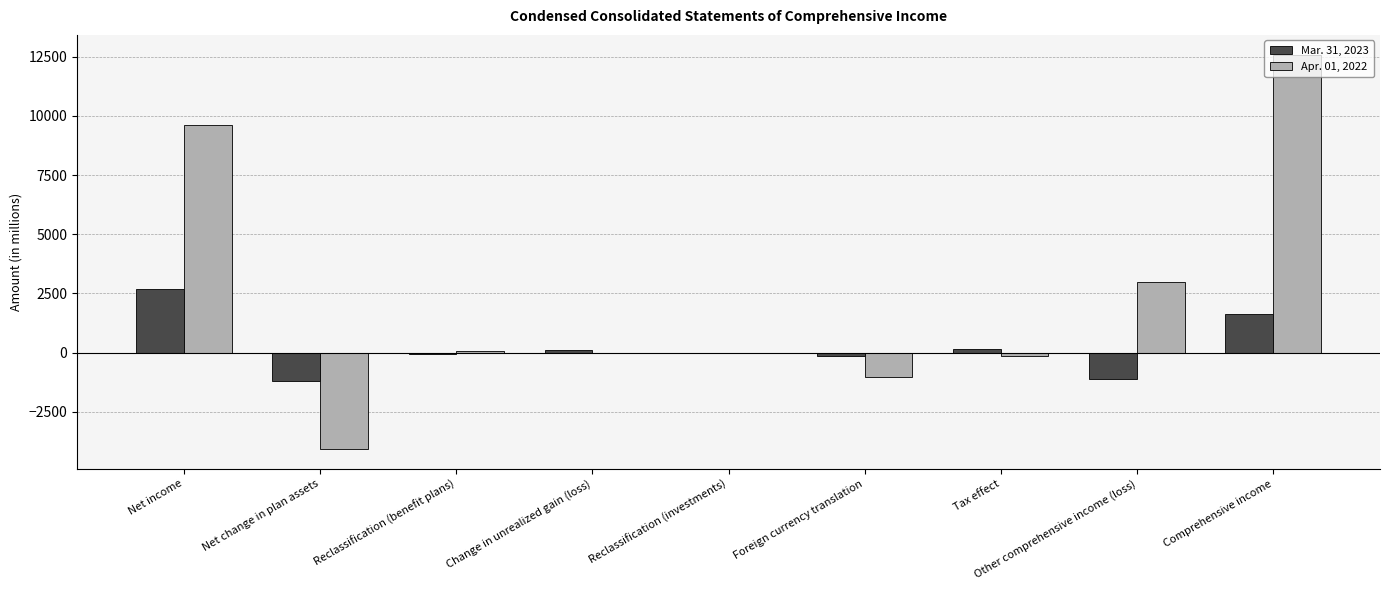

At which category is the sum across all series the highest?

Comprehensive income